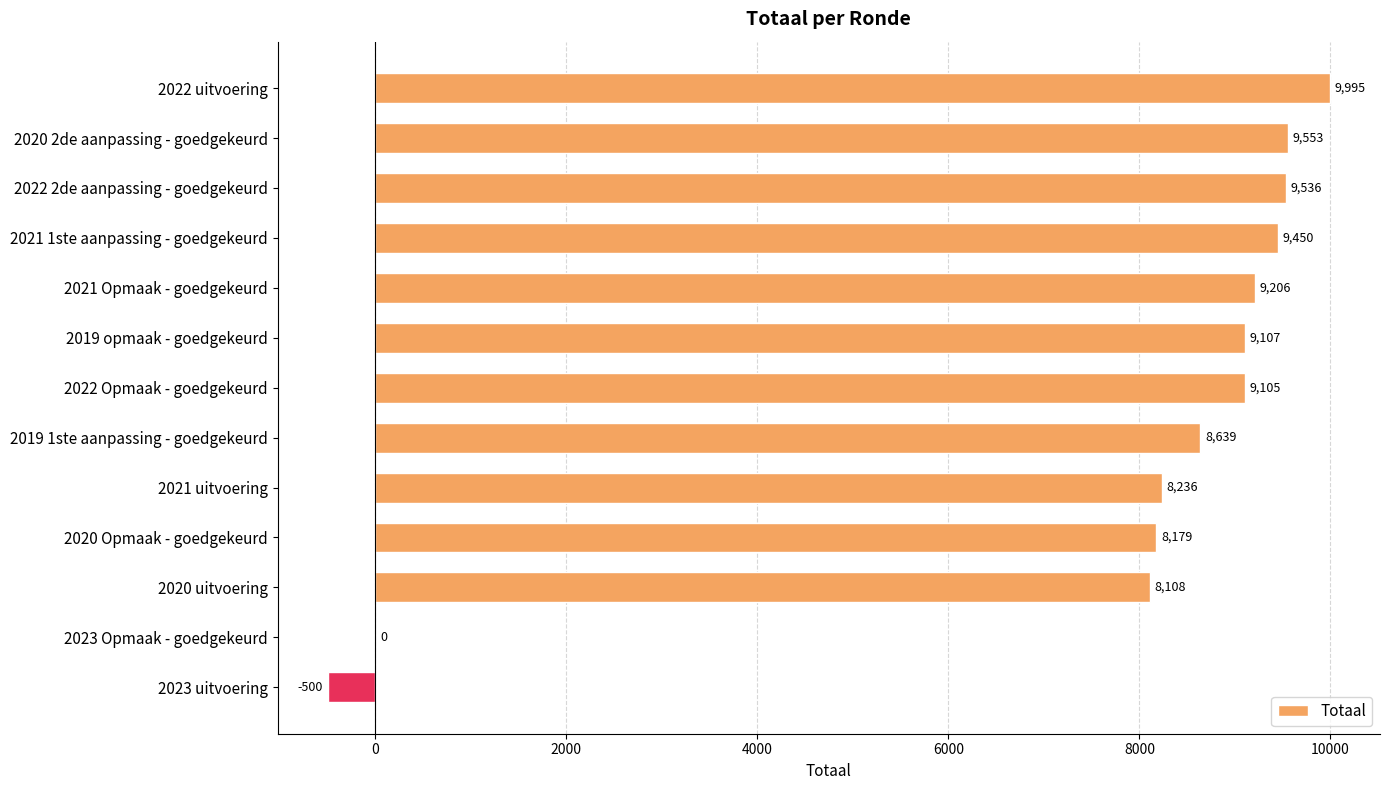

Reading top to bottom, transcribe all the data shown in this chart.

2022 uitvoering=9995	2020 2de aanpassing - goedgekeurd=9553	2022 2de aanpassing - goedgekeurd=9536	2021 1ste aanpassing - goedgekeurd=9450	2021 Opmaak - goedgekeurd=9206	2019 opmaak - goedgekeurd=9107	2022 Opmaak - goedgekeurd=9105	2019 1ste aanpassing - goedgekeurd=8639	2021 uitvoering=8236	2020 Opmaak - goedgekeurd=8179	2020 uitvoering=8108	2023 Opmaak - goedgekeurd=0	2023 uitvoering=-500